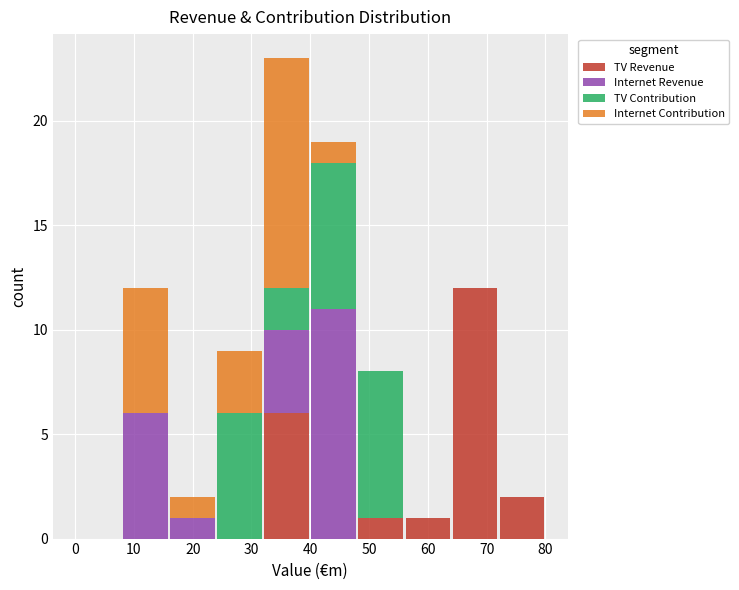

Which range on the x-axis has the tallest stacked bar (by total height)?

32 to 40